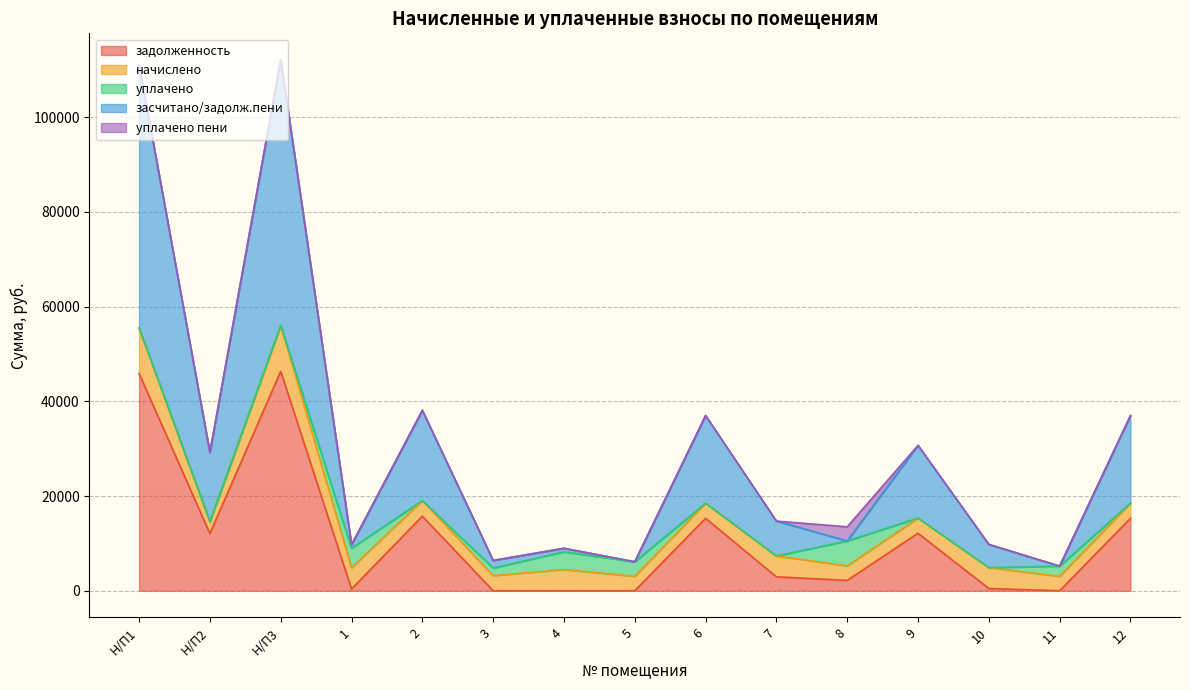

Reading right to left, what are all the values shown in this chart?

задолженность: 15300.0	0.0	478.4	12150.0	2197.8	2943.8	15300.0	0.0	0.0	0.5	15754.8	374.2	46354.7	12084.0	45899.9
начислено: 3204.7	3061.8	4415.8	3204.7	3061.8	4415.8	3204.7	3061.8	4490.6	3204.7	3300.0	4490.6	9709.3	2531.0	9614.0
уплачено: 0.0	2154.4	0.0	0.0	5260.7	0.0	0.0	3062.0	3739.0	1603.7	0.0	4116.4	0.0	0.0	0.0
засчитано/задолж.пени: 18504.7	0.0	4894.1	15354.7	0.0	7359.6	18504.7	0.0	747.7	1601.5	19054.8	748.4	56064.0	14615.0	55513.9
уплачено пени: 0.0	0.0	0.0	0.0	2988.3	0.0	0.0	0.0	0.0	0.3	0.0	5.6	0.0	0.0	0.0